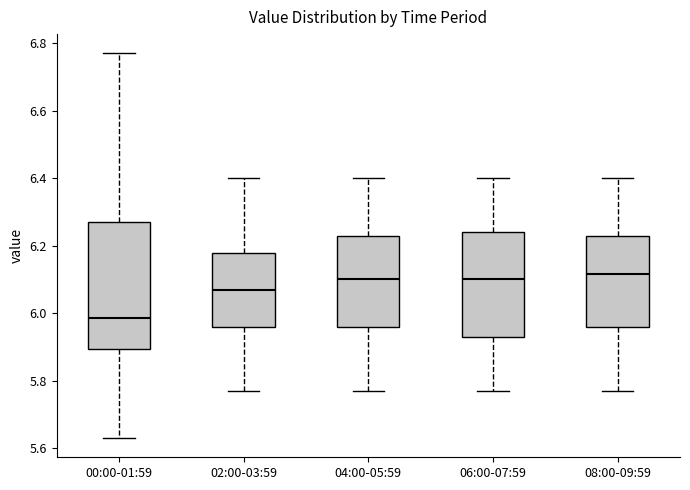

Reading left to right, read every box against the y-axis: the position of its median line, the range the box covers, and the ends of its whiskers. The values are not printed on the chart, so give them approximately, as read against the axis.

00:00-01:59: median 5.98, box 5.90 to 6.28, whiskers 5.64 to 6.78
02:00-03:59: median 6.08, box 5.96 to 6.18, whiskers 5.78 to 6.40
04:00-05:59: median 6.10, box 5.96 to 6.24, whiskers 5.78 to 6.40
06:00-07:59: median 6.10, box 5.94 to 6.24, whiskers 5.78 to 6.40
08:00-09:59: median 6.12, box 5.96 to 6.24, whiskers 5.78 to 6.40